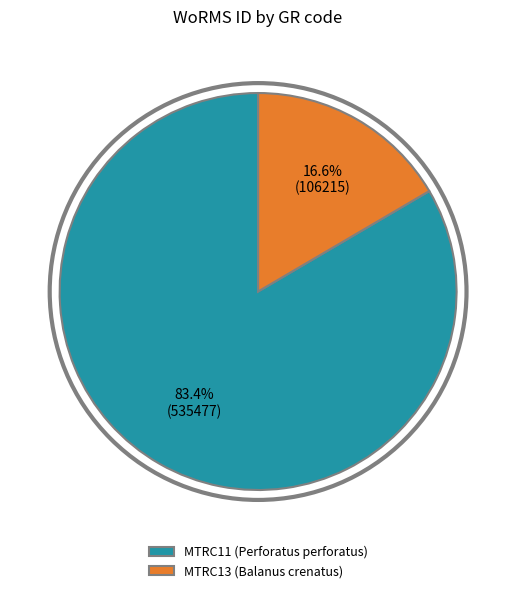

How many slices are in this pie chart?

2